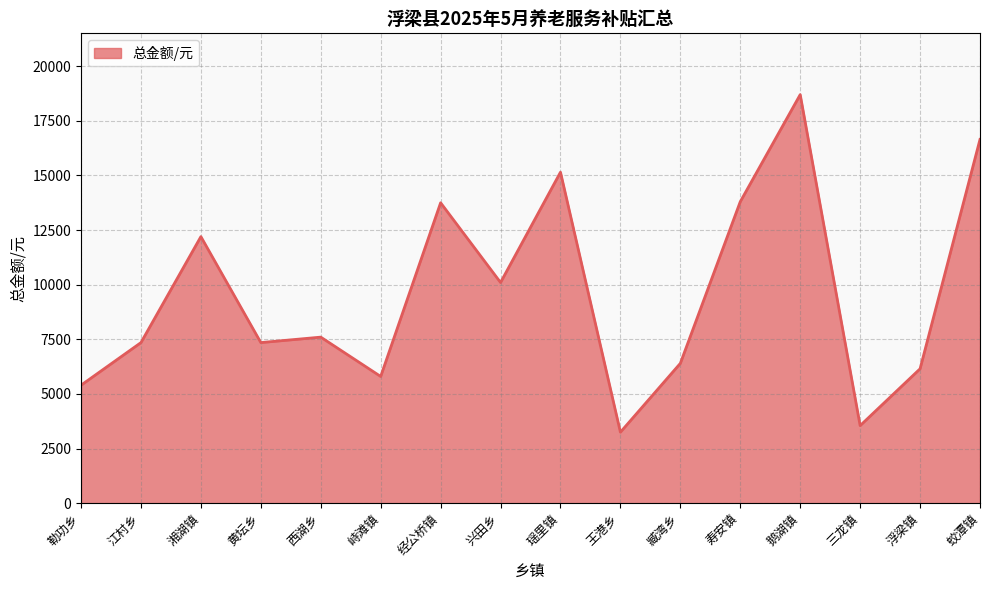

What is the difference between the maximum and minimum values?

15450